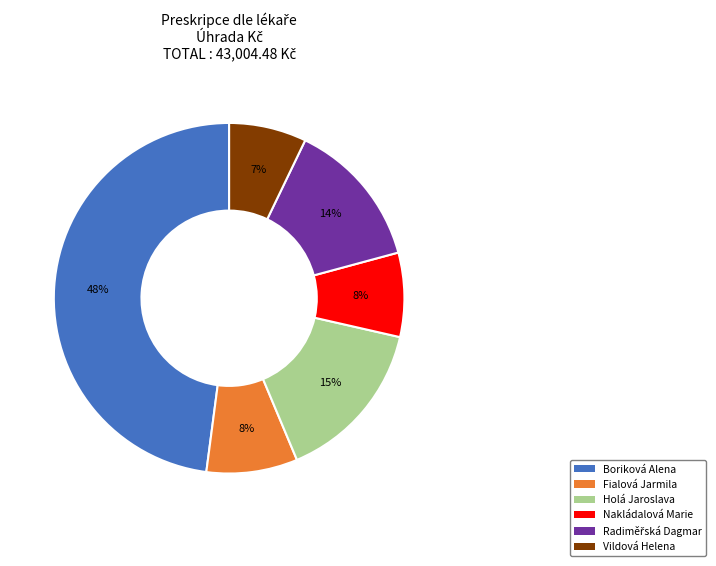

How many segments does this pie chart have?

6